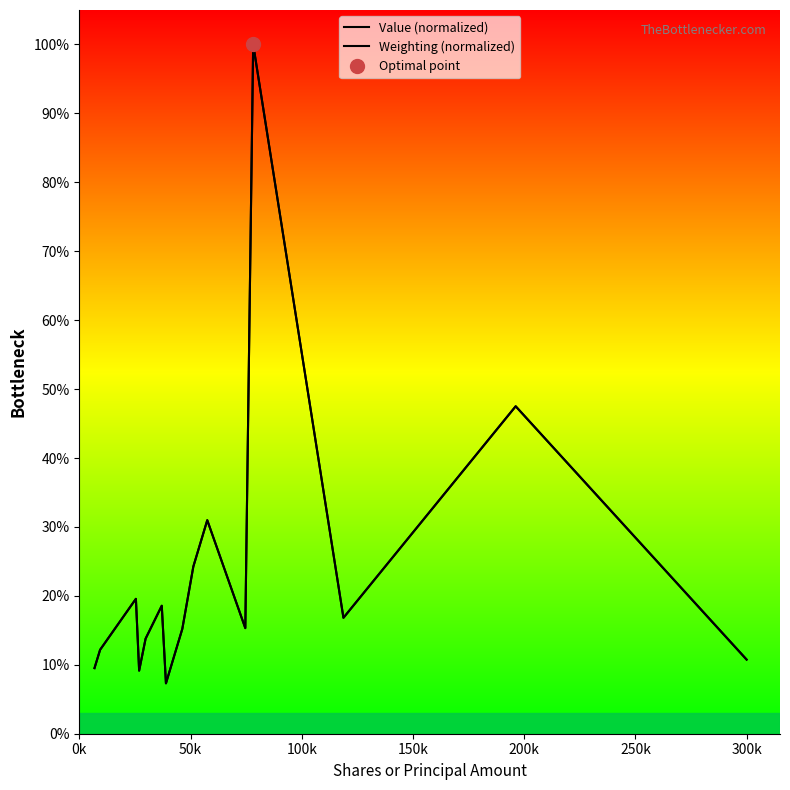

The value of Value (normalized) at 11 is 136.4. True or false?

False